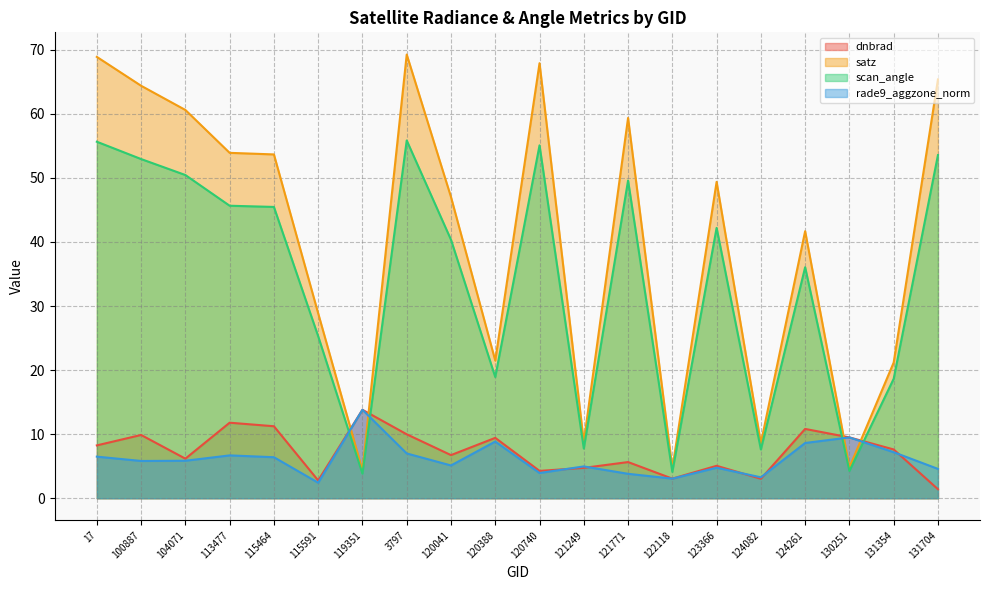

What position from the right is 115591?

15